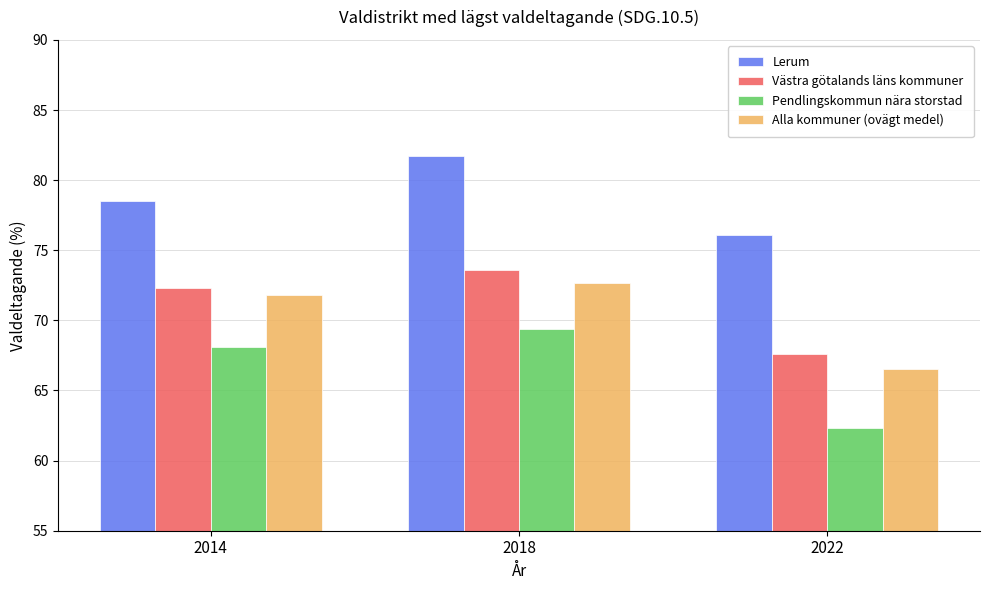

How many bars are there in total?

12